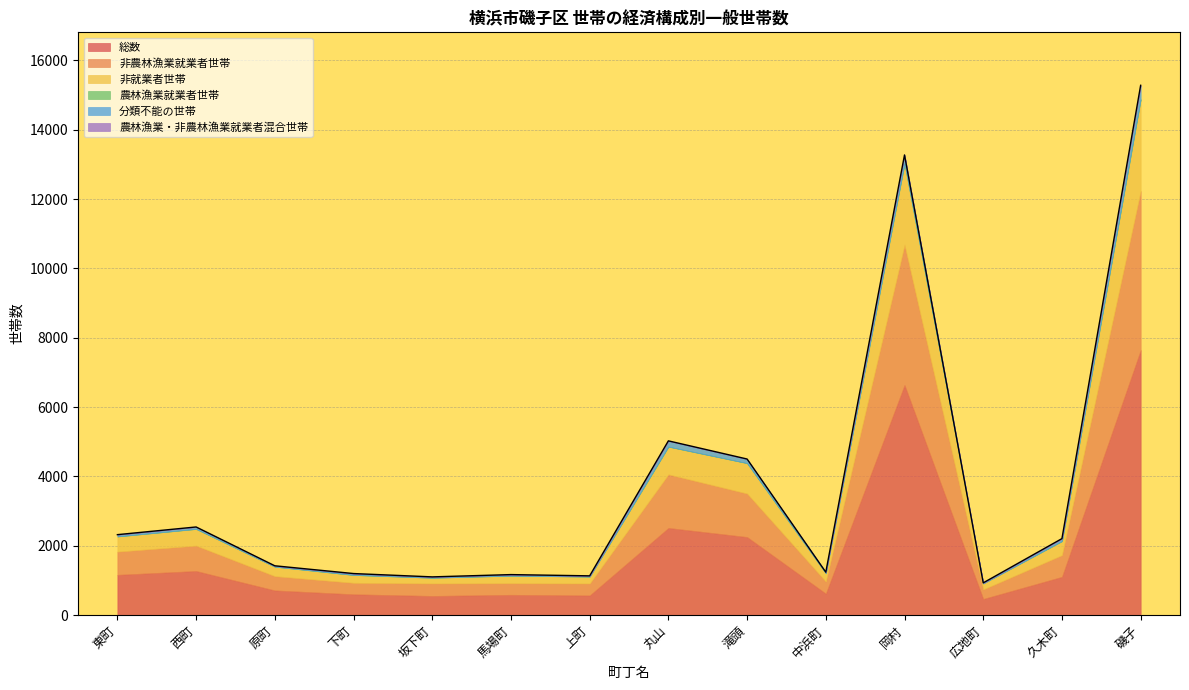

What is the average value of the 農林漁業・非農林漁業就業者混合世帯 series?

2